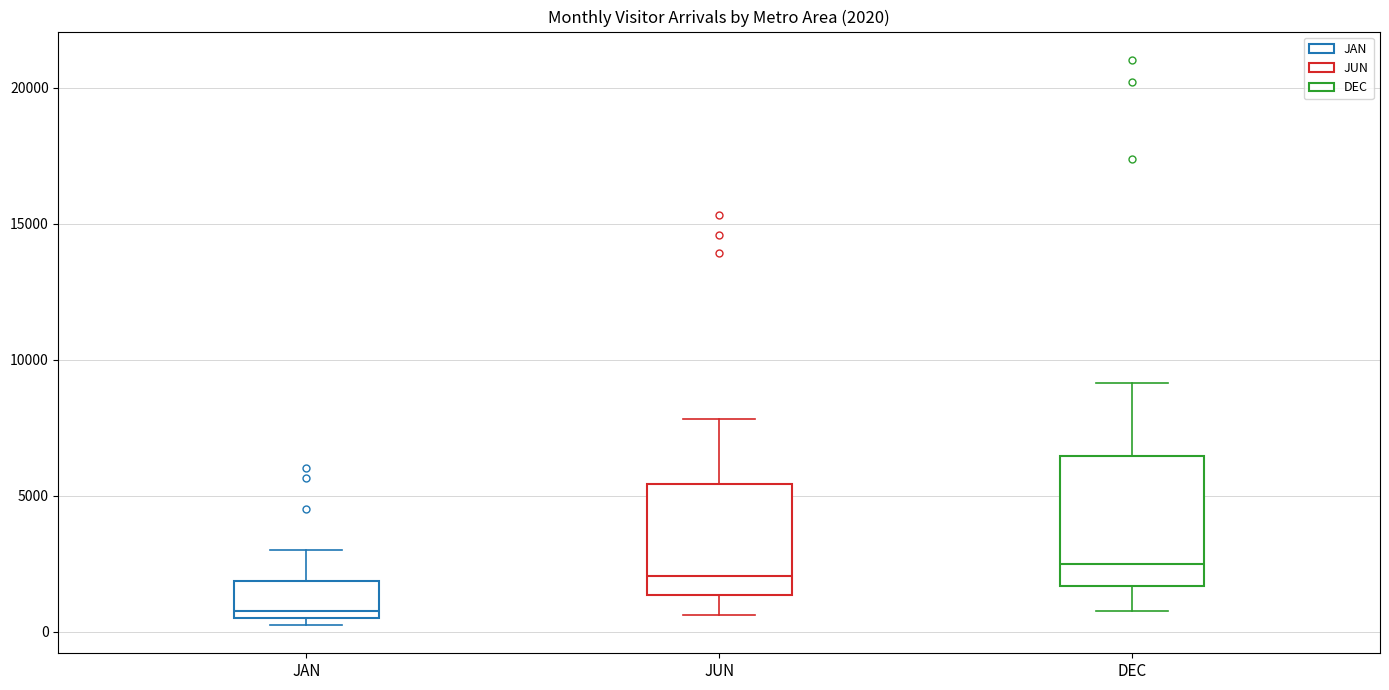

Which box has the lowest median line?

JAN